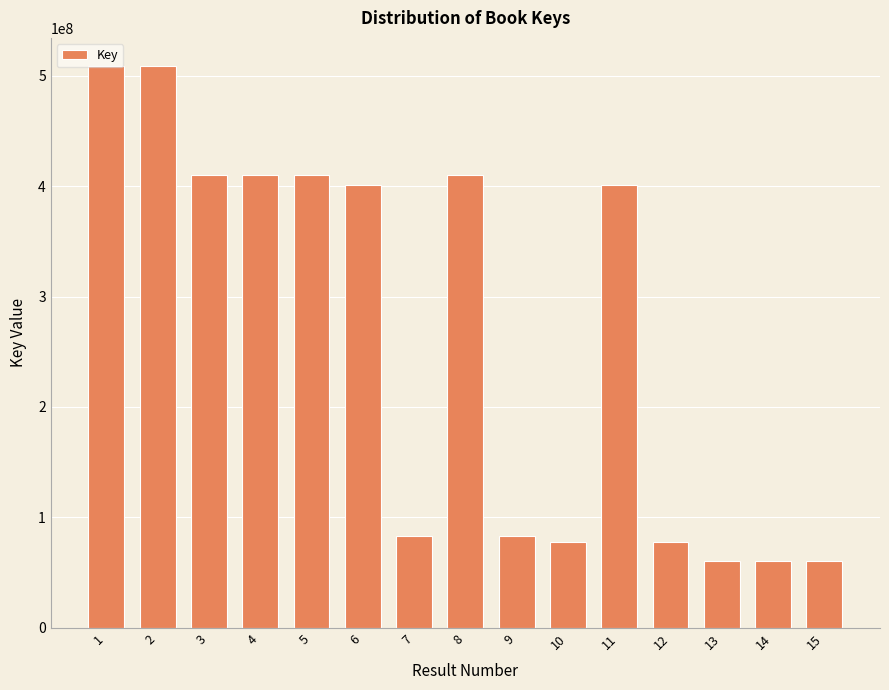

Between 15 and 8, which is larger?

8